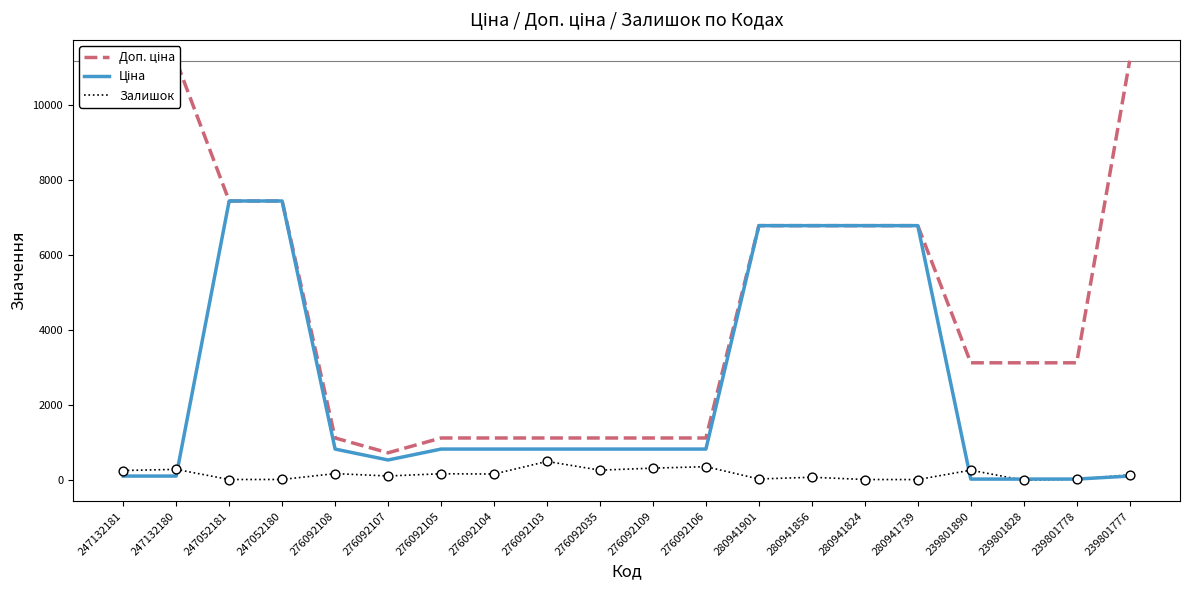

What are all the series names shown in the legend?

Доп. ціна, Ціна, Залишок